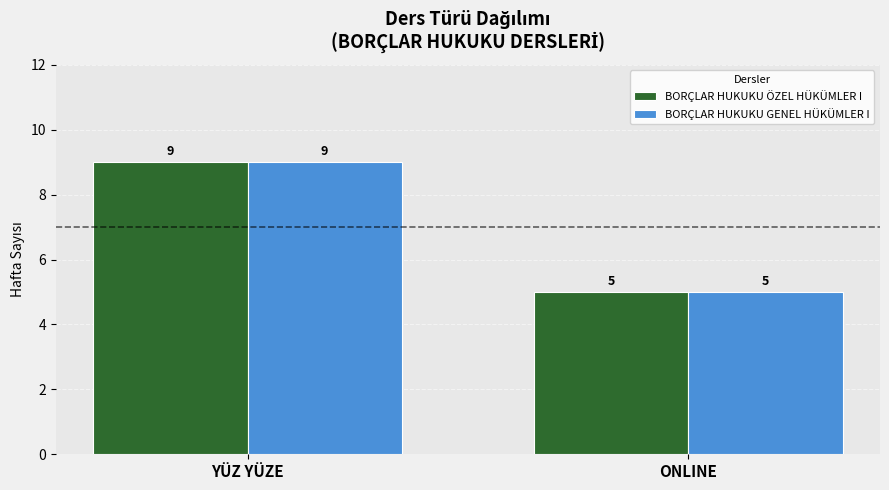

Are the bars grouped side by side (vs. stacked)?

Yes